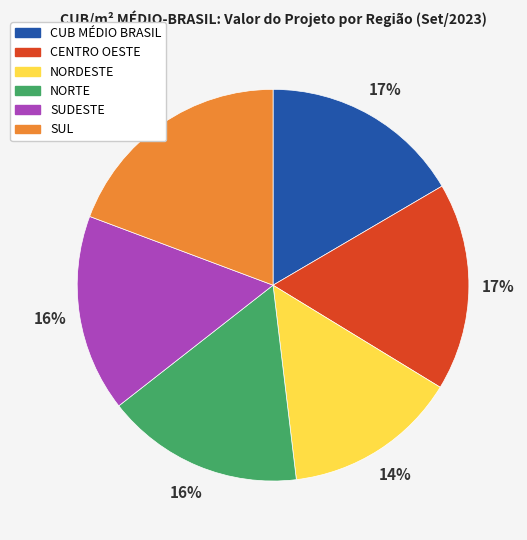

How many slices are in this pie chart?

6